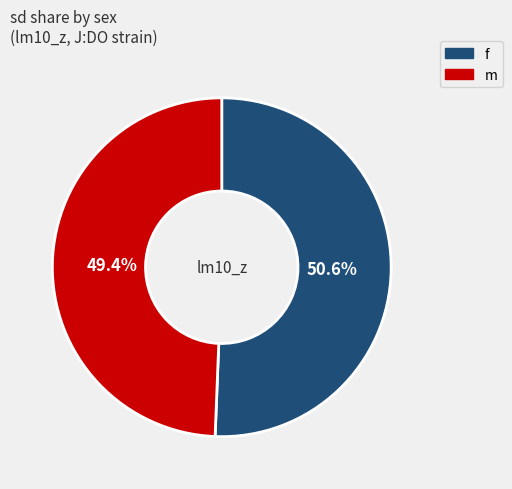

What percentage is the f slice, to the nearest percent?

51%